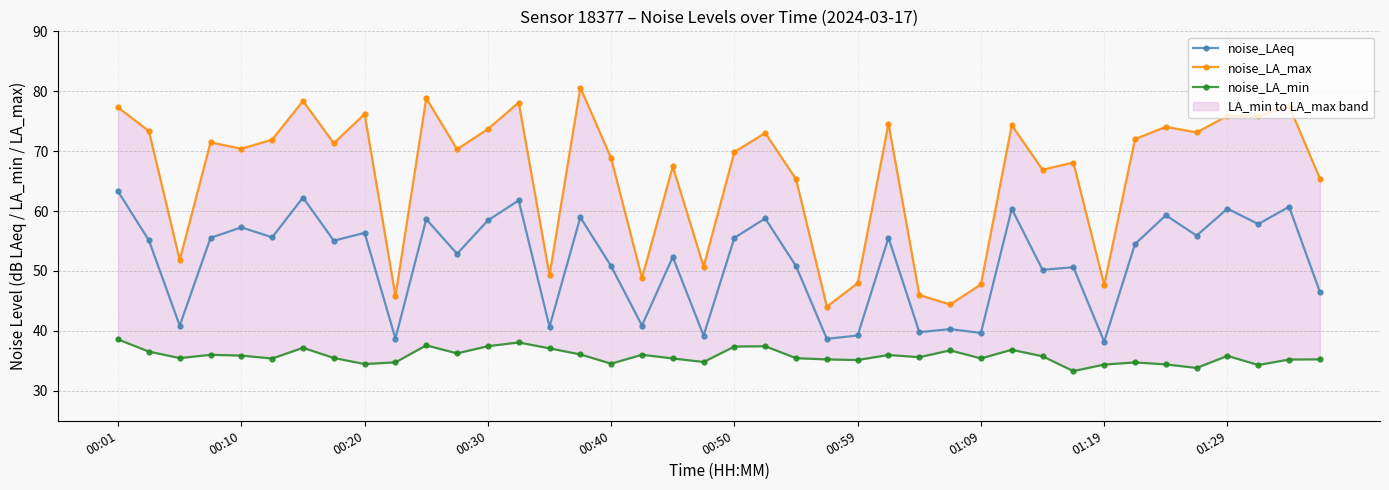

In noise_LA_min, how many points are higher than both neighbors (excluding endpoints)?

11